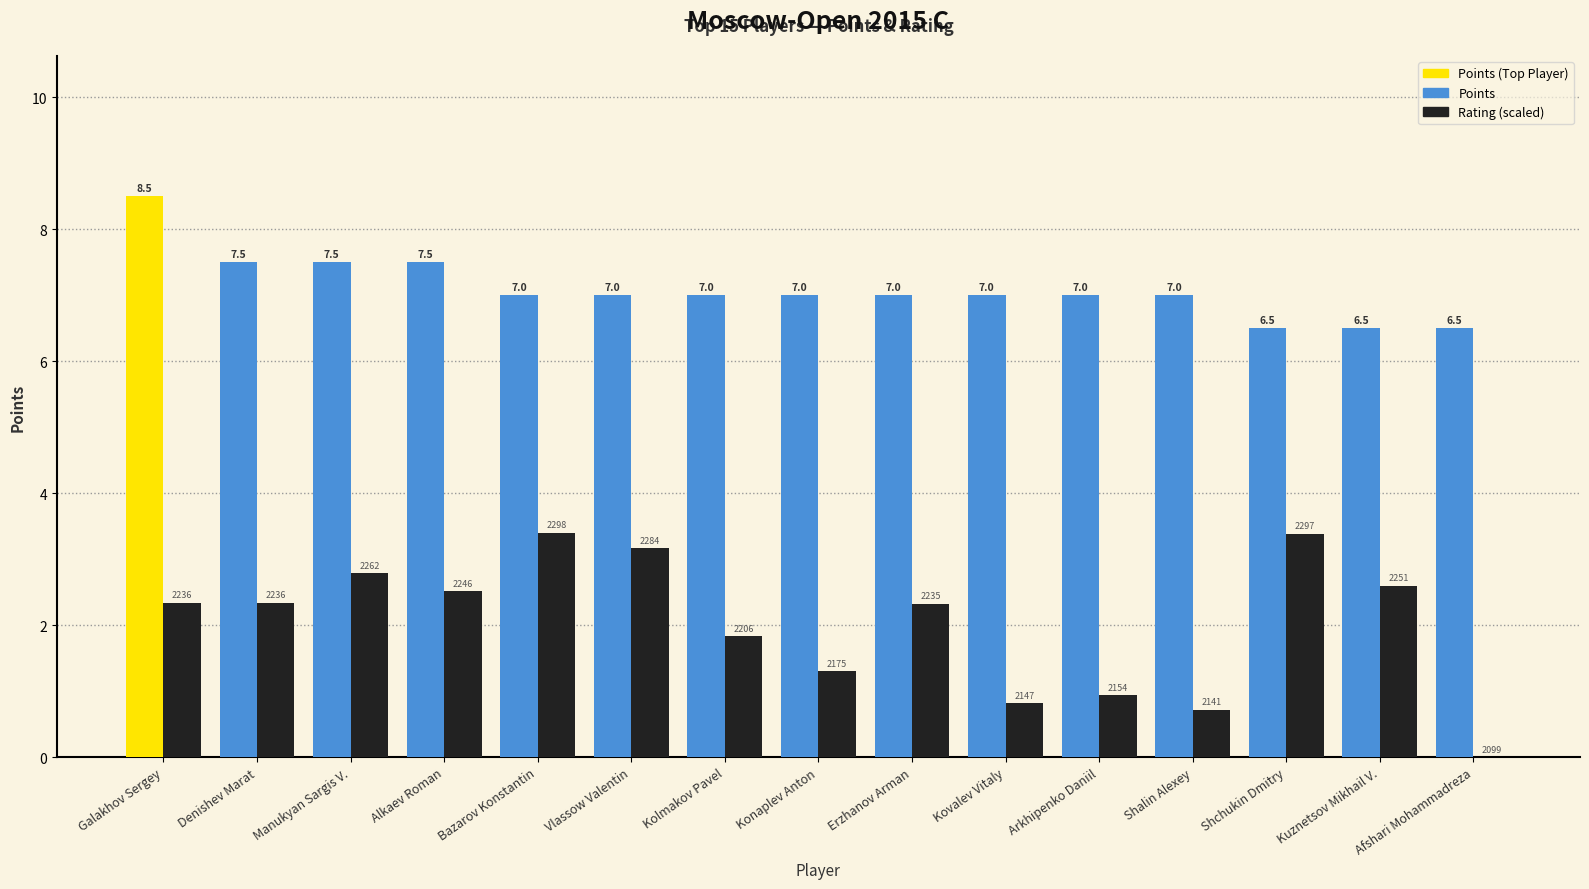

Is the value of Rating (scaled) at Denishev Marat greater than the value of Points at Vlassow Valentin?

No